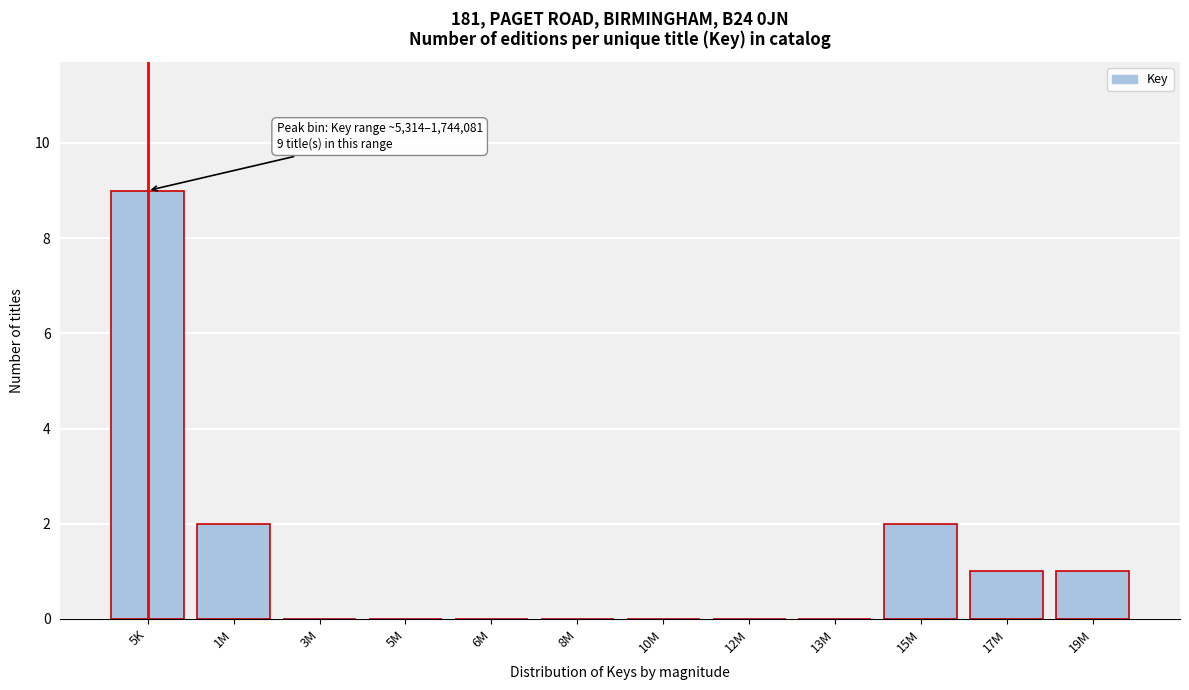

Reading left to right, transcribe all the data shown in this chart.

5K=9	1M=2	3M=0	5M=0	6M=0	8M=0	10M=0	12M=0	13M=0	15M=2	17M=1	19M=1